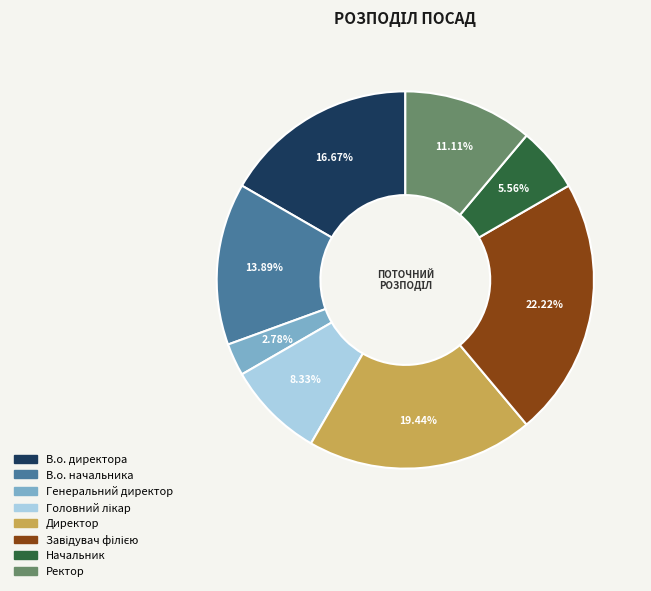

To the nearest percent, what percentage of the pie is Генеральний директор?

3%